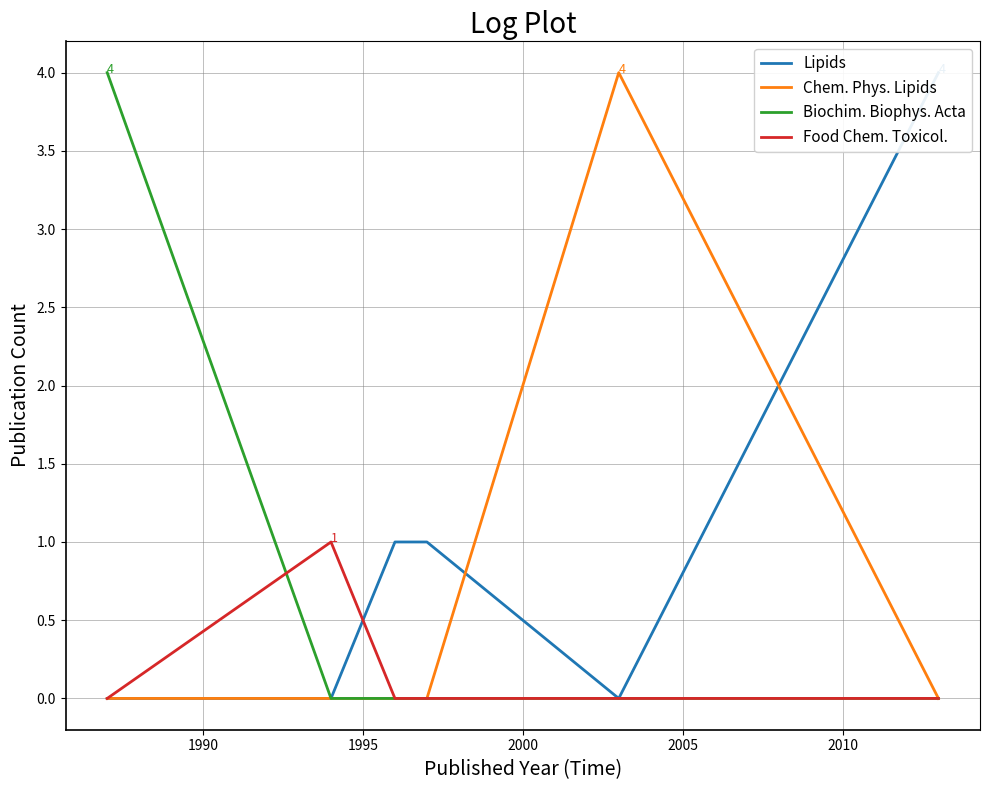

What is the average value of the Chem. Phys. Lipids series?

1